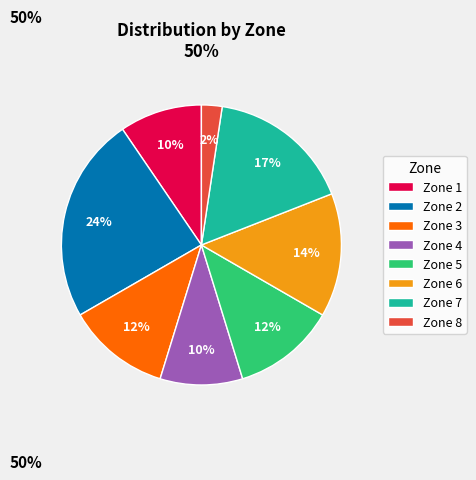

To the nearest percent, what portion does Zone 7 represent?

17%